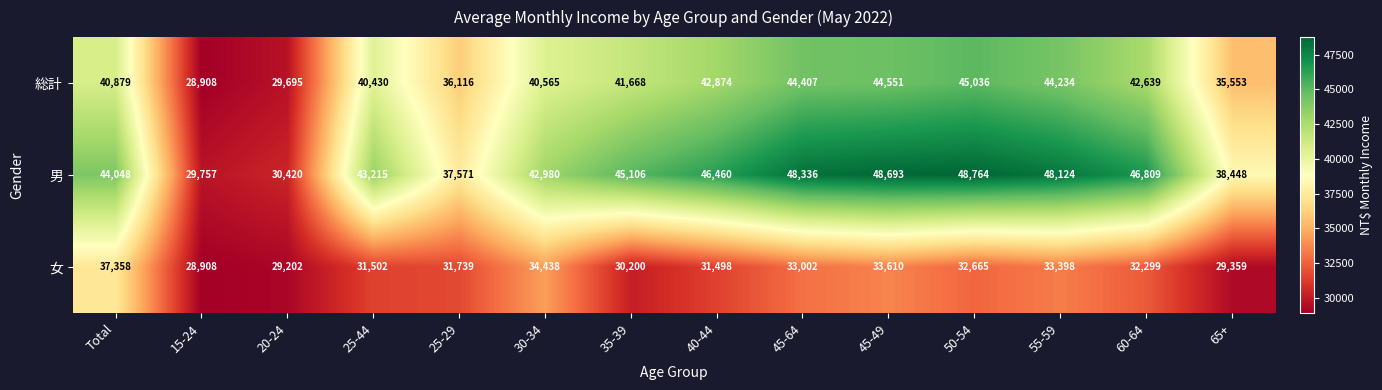

What is the greatest value displayed?

48764